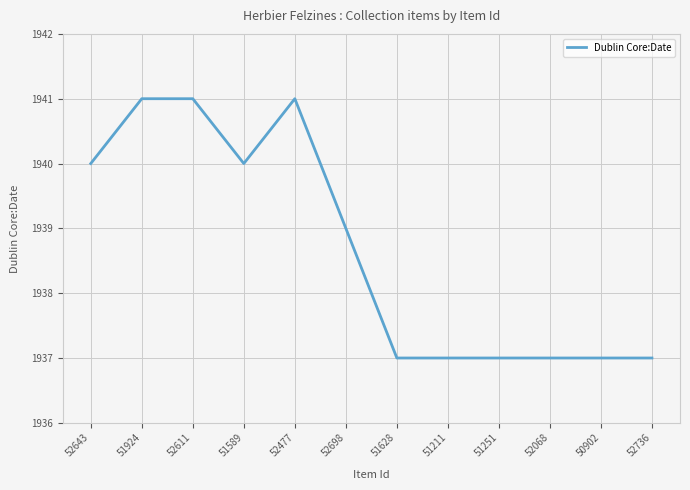

Does the chart have visible grid lines?

Yes